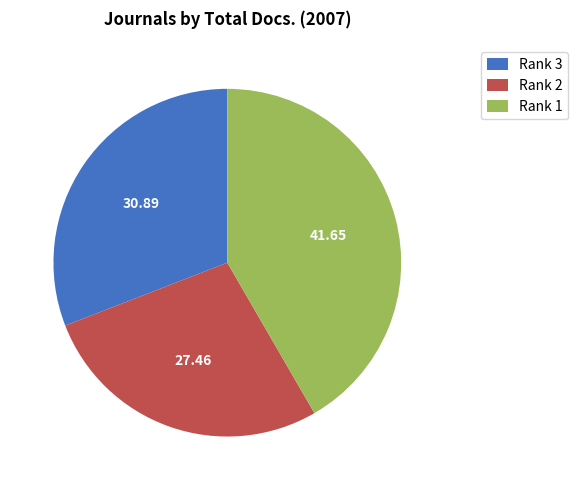

Is the sum of Rank 2 and Rank 1 greater than half?

Yes